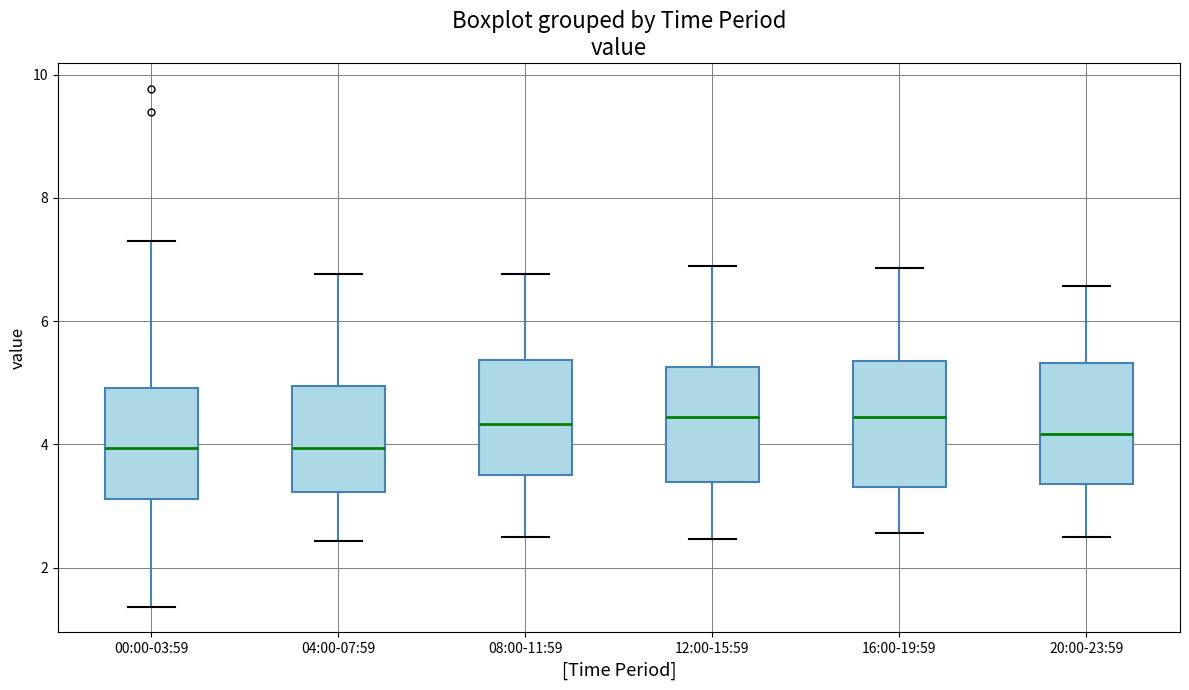

Reading left to right, read every box against the y-axis: the position of its median line, the range the box covers, and the ends of its whiskers. The values are not printed on the chart, so give them approximately, as read against the axis.

00:00-03:59: median 4.0, box 3.2 to 5.0, whiskers 1.4 to 7.4
04:00-07:59: median 4.0, box 3.2 to 5.0, whiskers 2.4 to 6.8
08:00-11:59: median 4.4, box 3.4 to 5.4, whiskers 2.6 to 6.8
12:00-15:59: median 4.4, box 3.4 to 5.2, whiskers 2.4 to 7.0
16:00-19:59: median 4.4, box 3.4 to 5.4, whiskers 2.6 to 6.8
20:00-23:59: median 4.2, box 3.4 to 5.4, whiskers 2.6 to 6.6